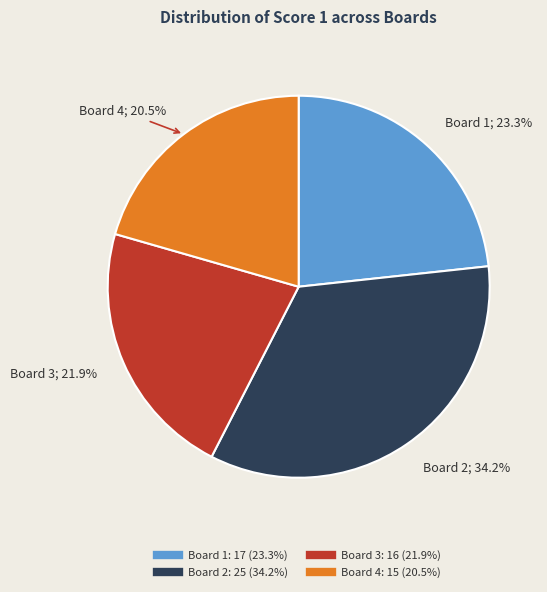

Is there a majority slice in this chart?

No